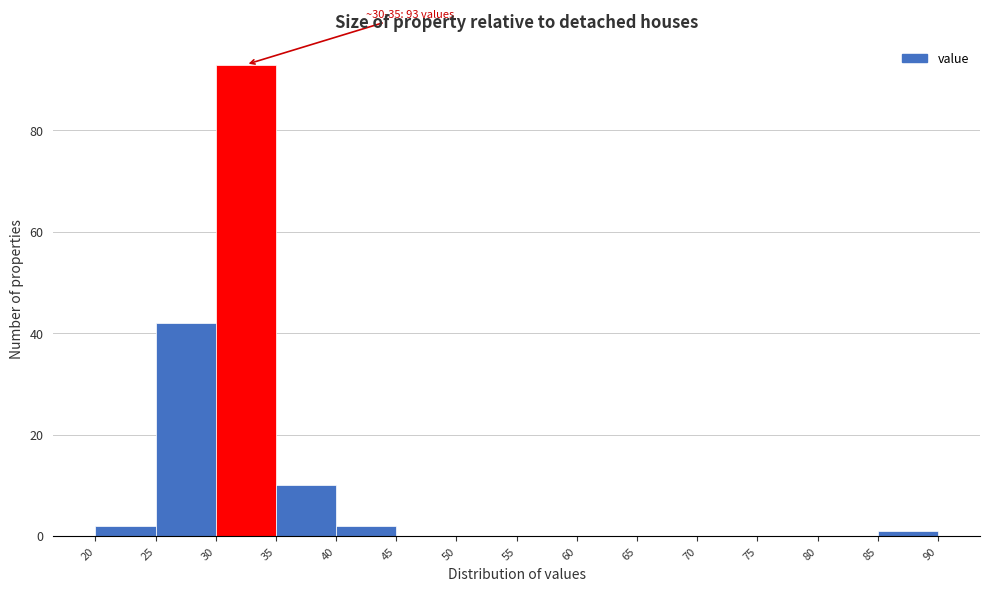

Over which range of the x-axis is the bar tallest?

30 to 35